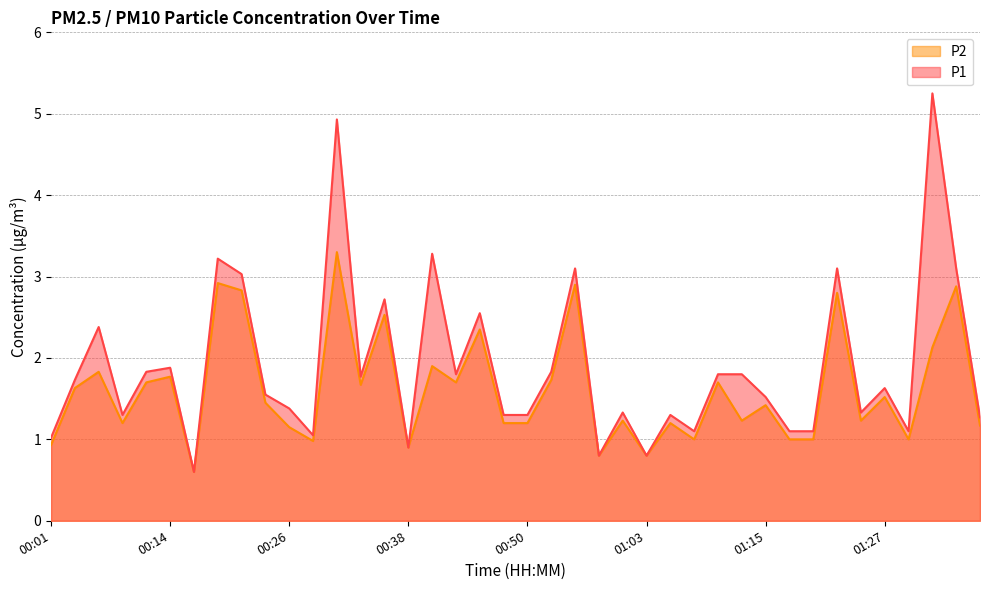

Is it true that P2 equals 2.9 at 00:53?

False